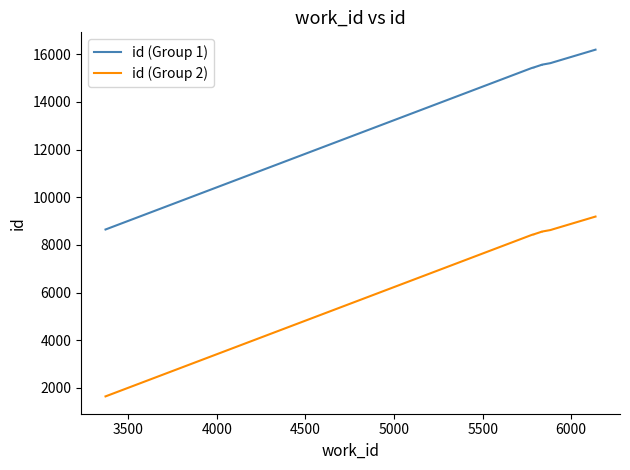

Between 5000 and 5500, which is larger?

5500